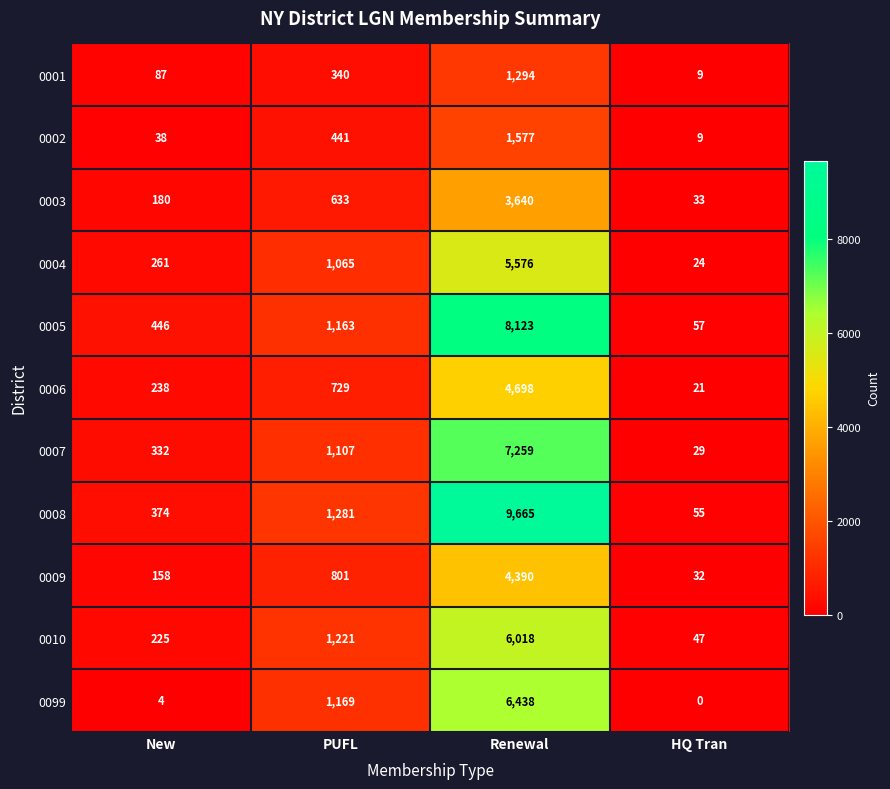

Which series has the largest total across all categories?

0008